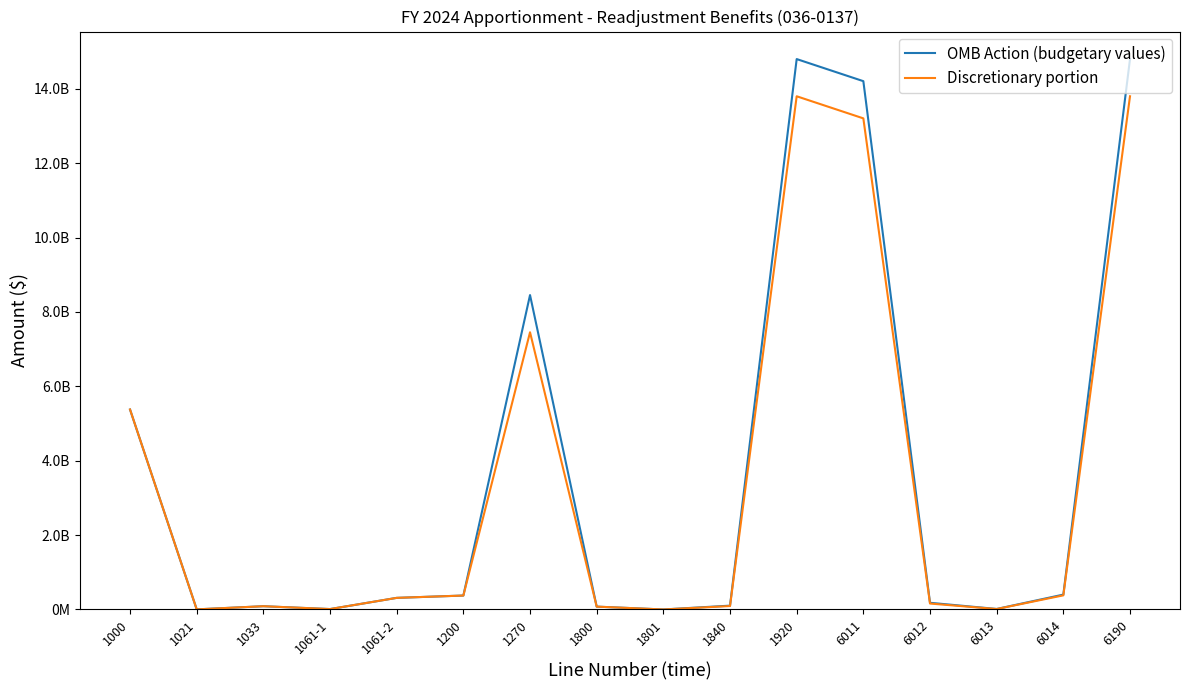

What position from the right is 1200?

11